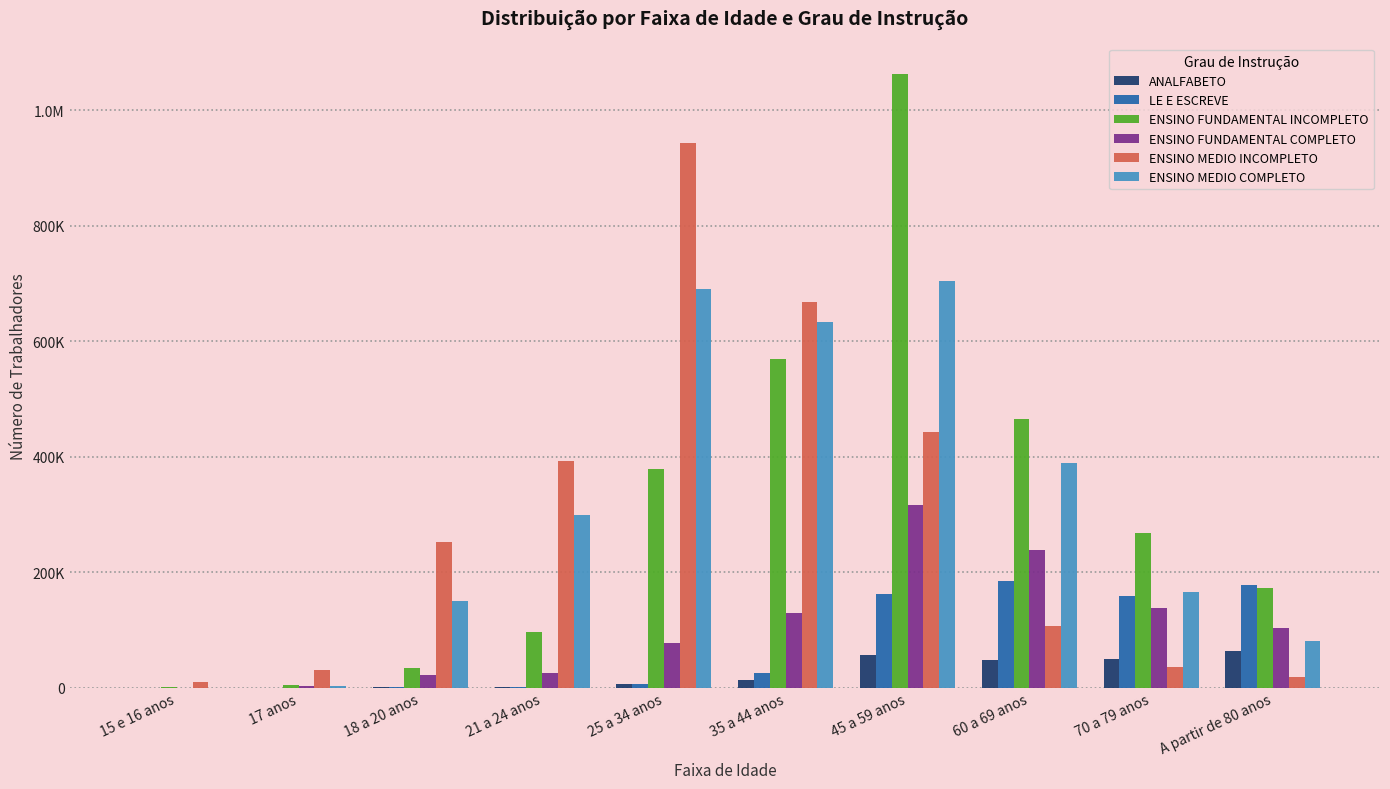

What is the label of the 4th bar from the left?

21 a 24 anos